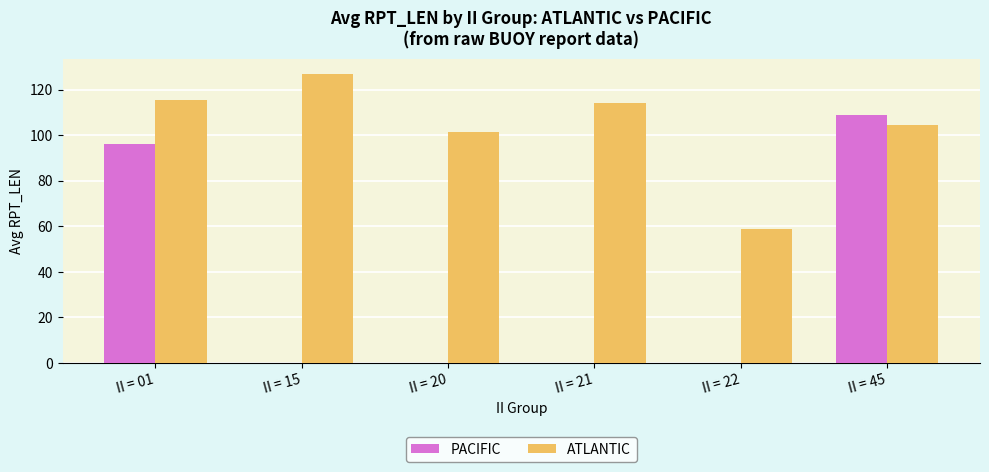

What is the sum of all PACIFIC values?

205.0